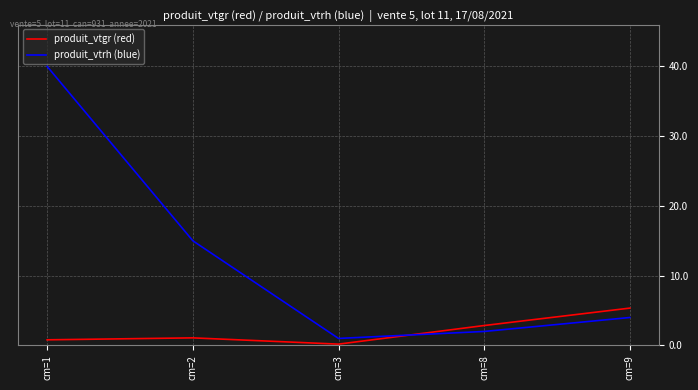

Rank the series by their maximum value, from highest to lowest.

produit_vtrh (blue), produit_vtgr (red)